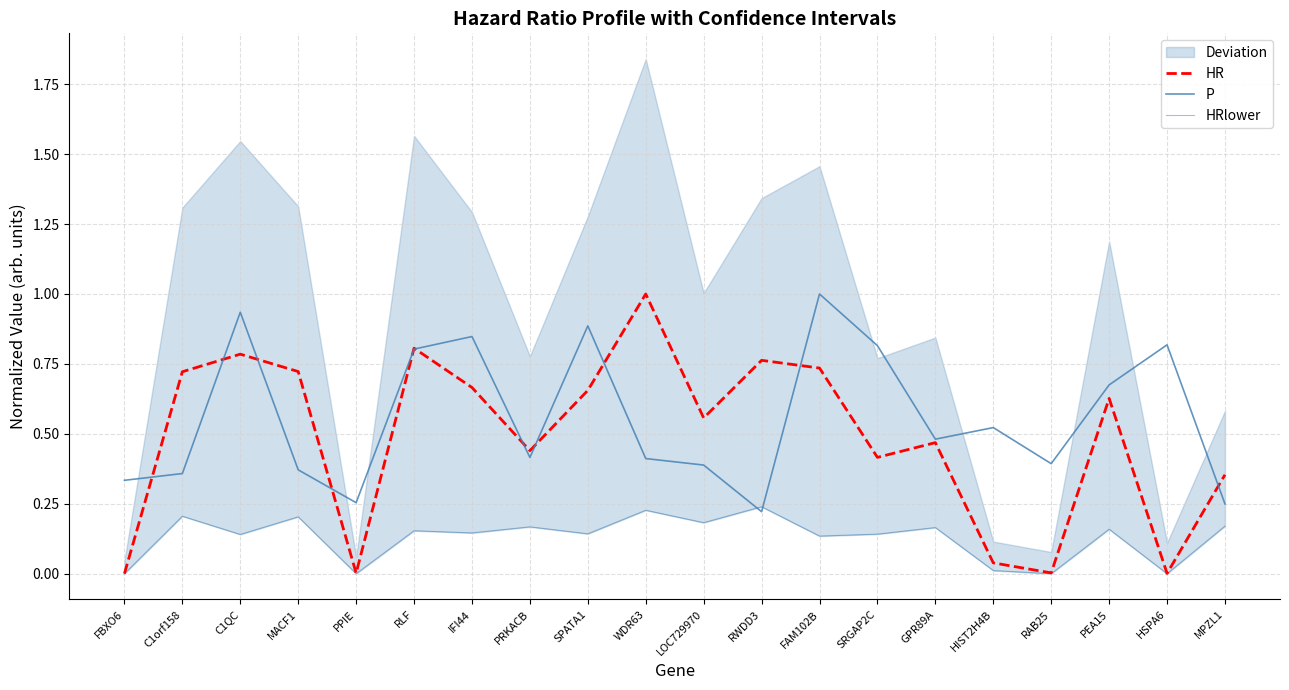

At which category does HRlower reach its first local peak?

C1orf158